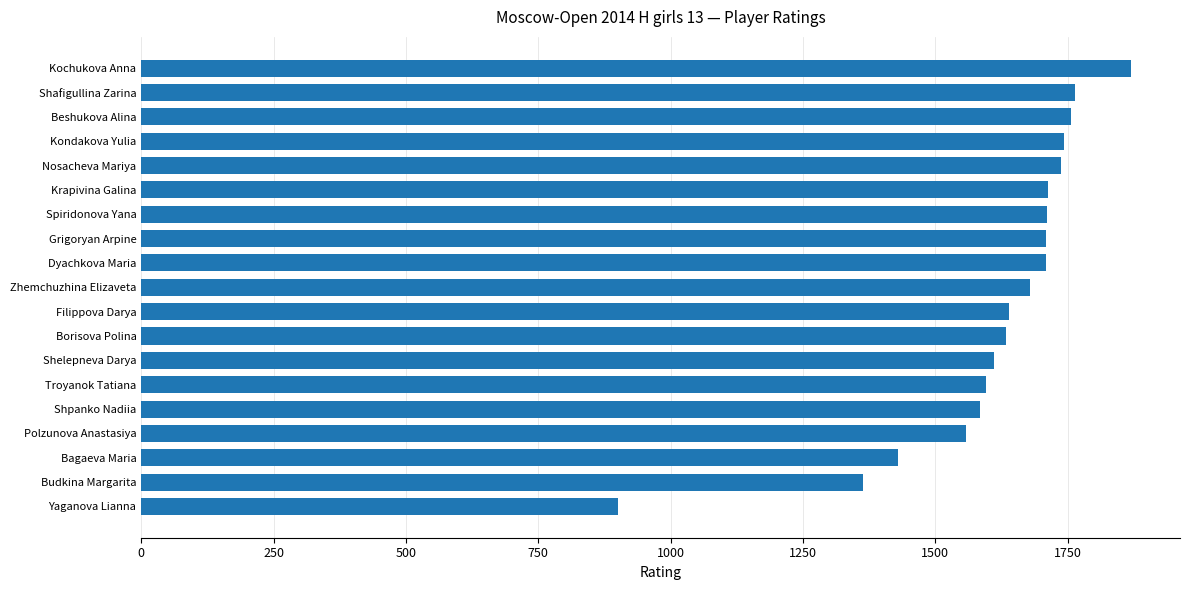

Which label corresponds to the largest value in the chart?

Kochukova Anna